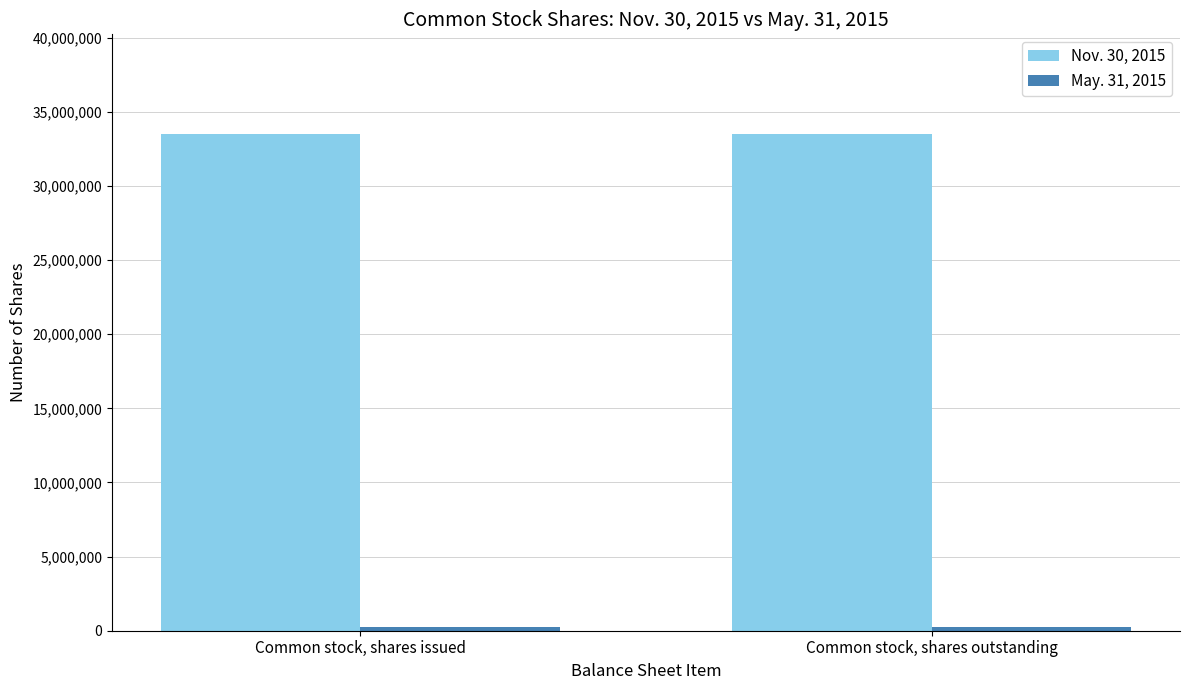

What is the maximum value shown in the chart?

33525784